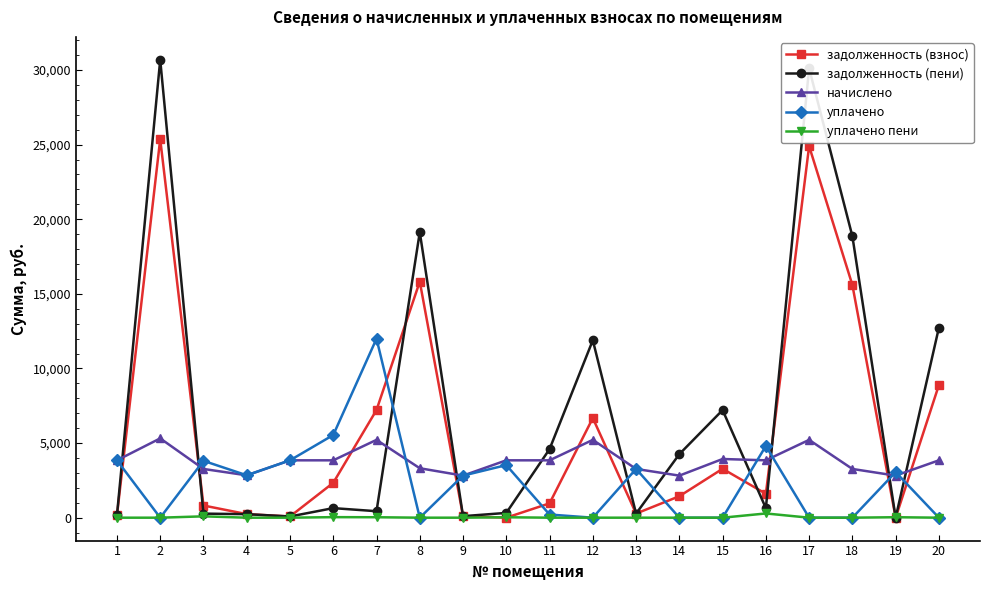

What is the value of the задолженность (взнос) point at the 8th from the left?

15819.7